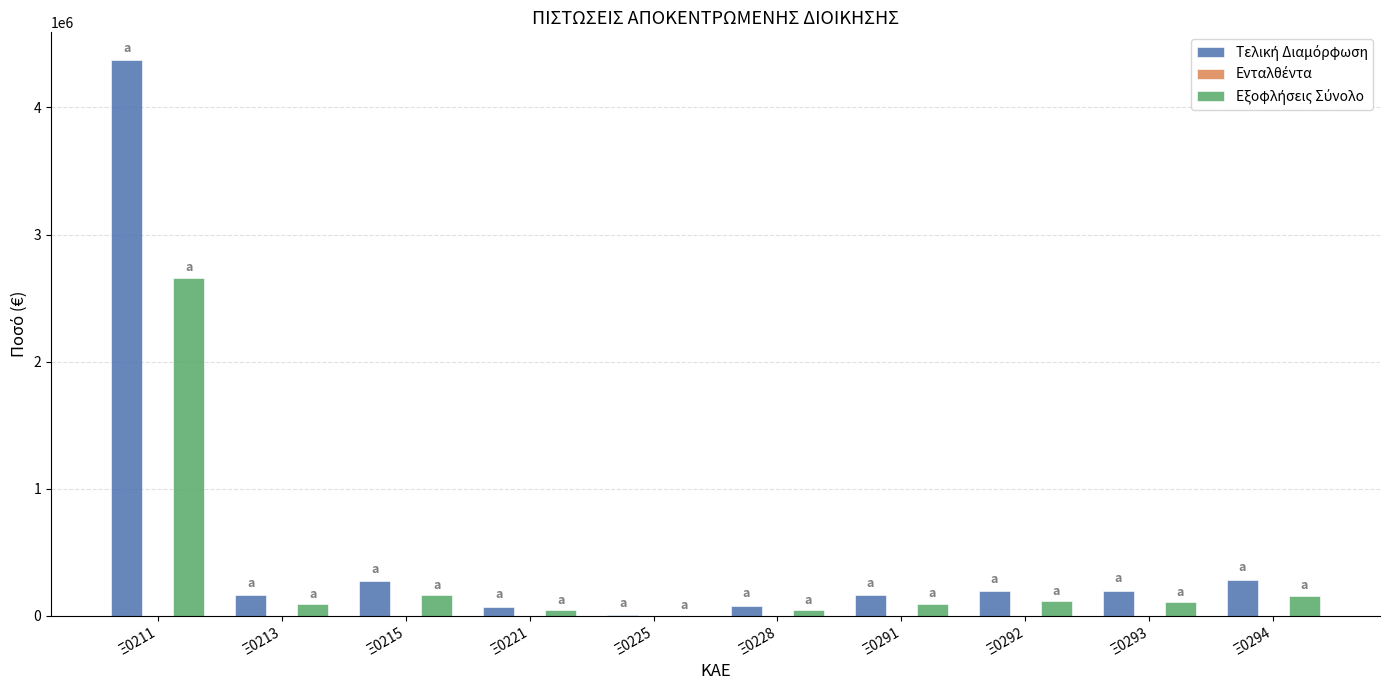

At which category does the chart reach its peak across all series?

Ξ0211